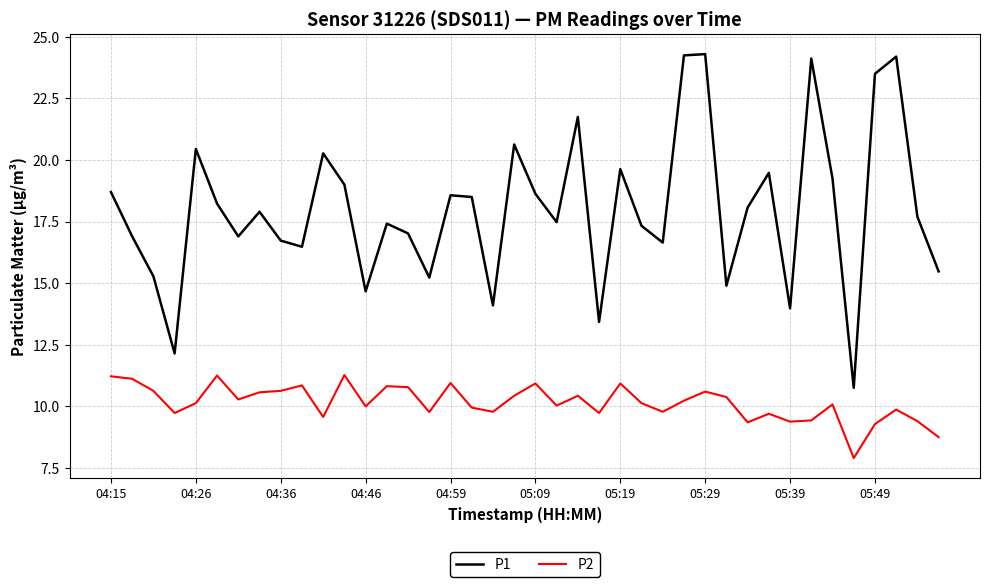

Rank the series by their average value, from highest to lowest.

P1, P2